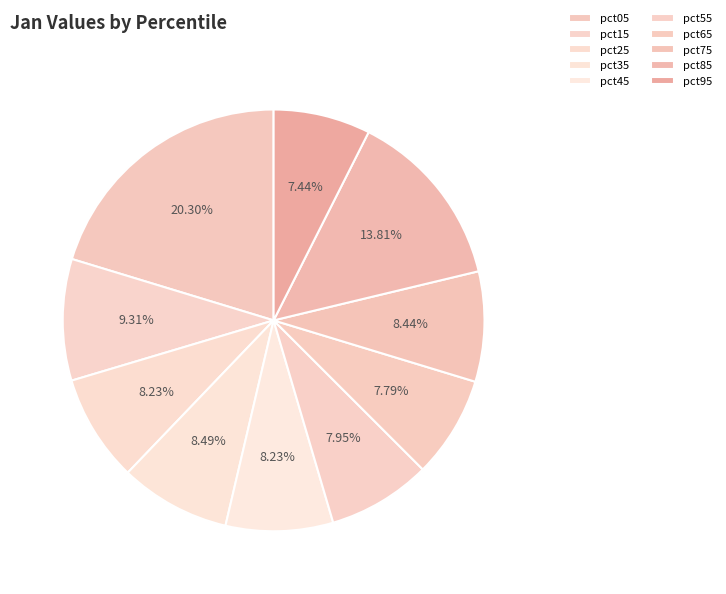

How many segments does this pie chart have?

10